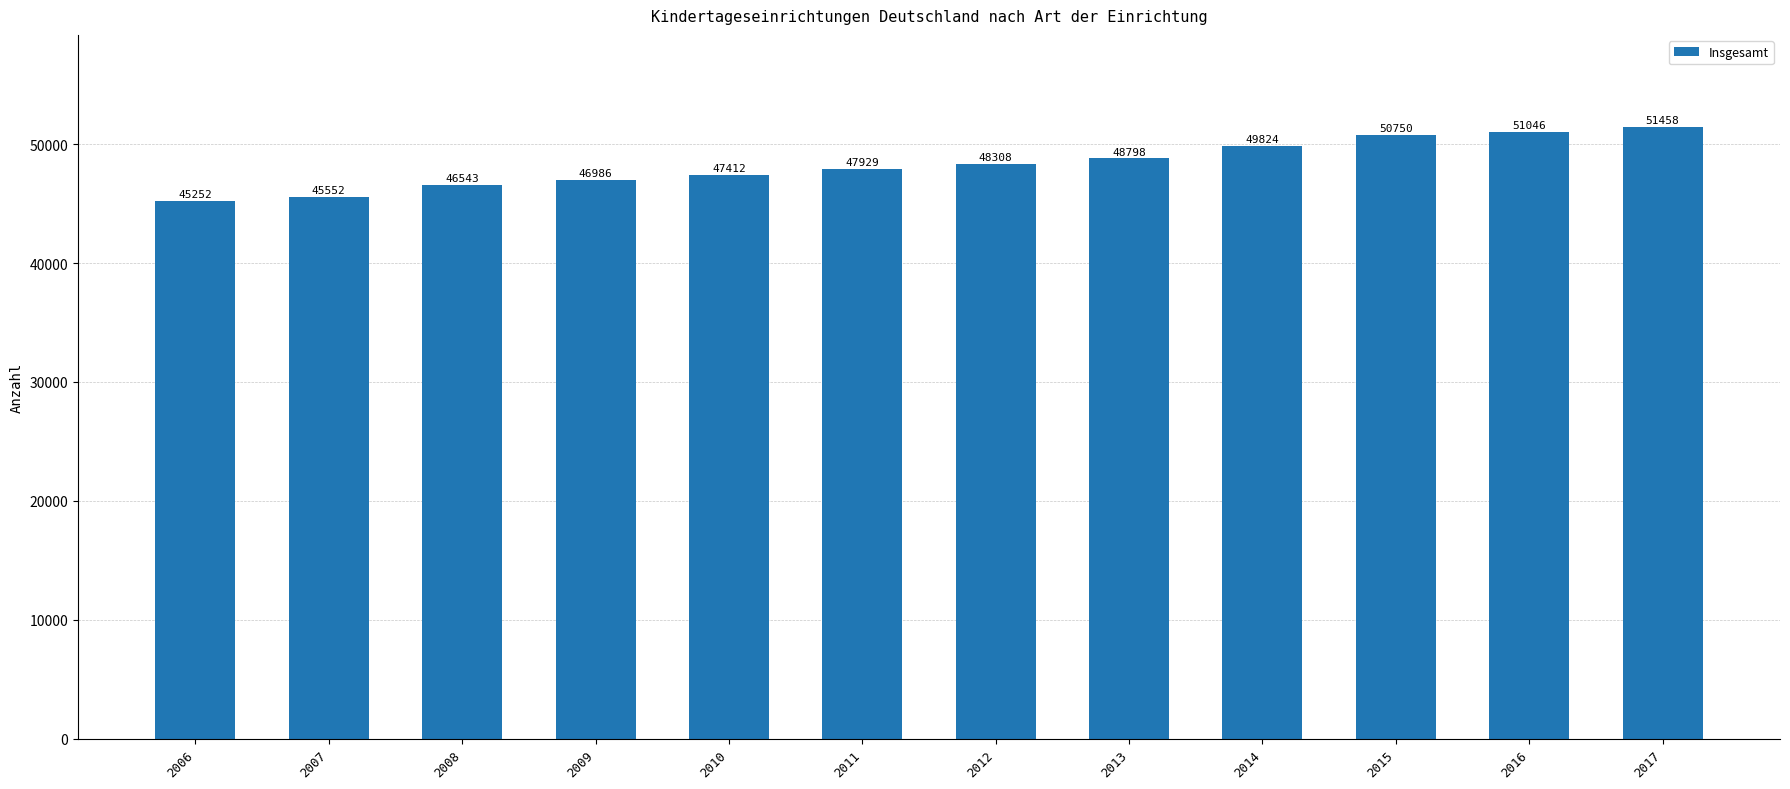

The value at 2016 is 51046. True or false?

True